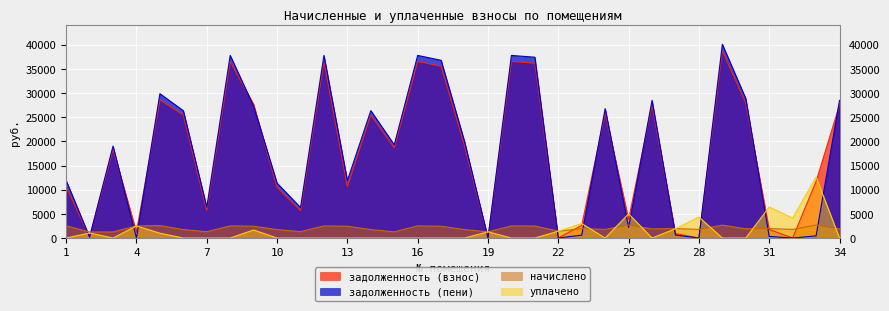

Is the value of задолженность (взнос) at 29 greater than the value of уплачено at 1?

Yes